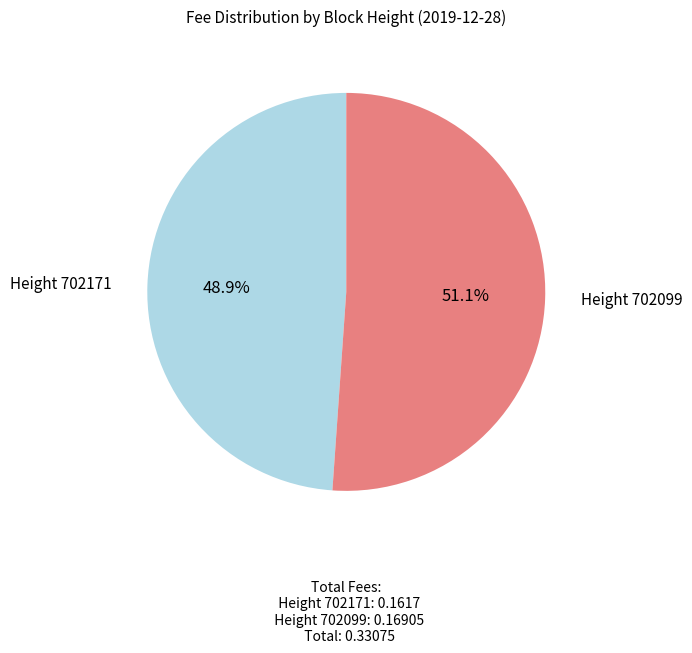

Does any single category account for the majority?

Yes